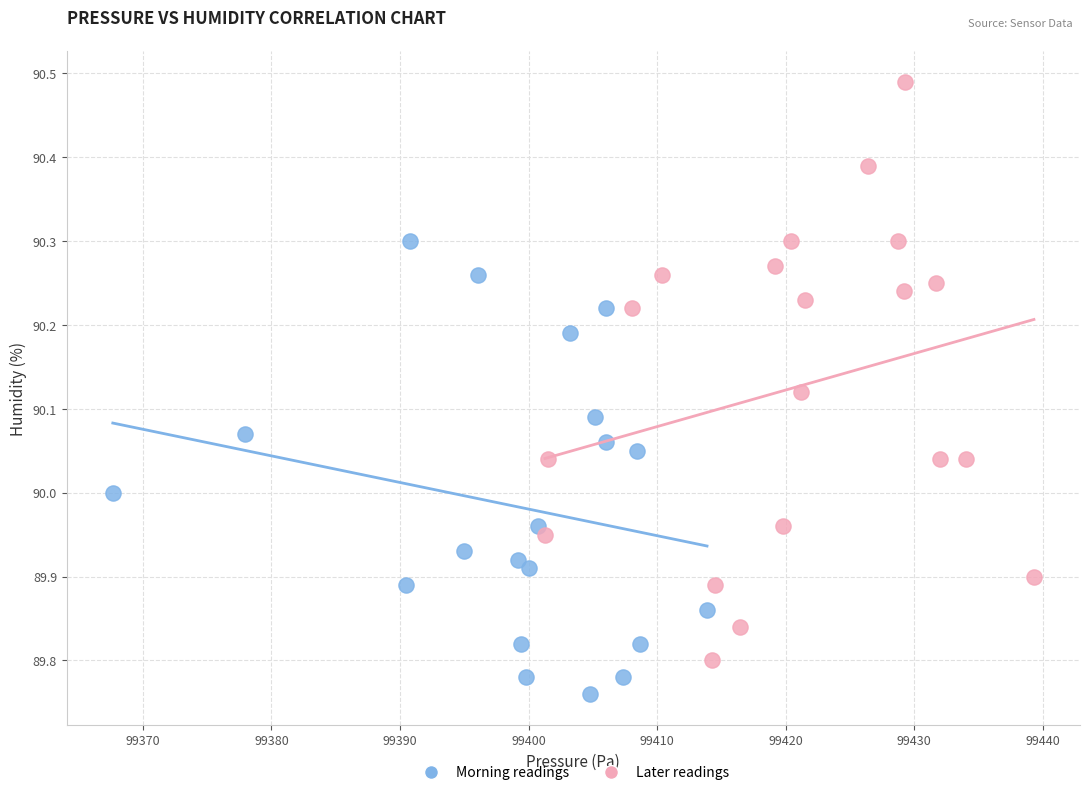

Which series contains the highest Y value?

Later readings